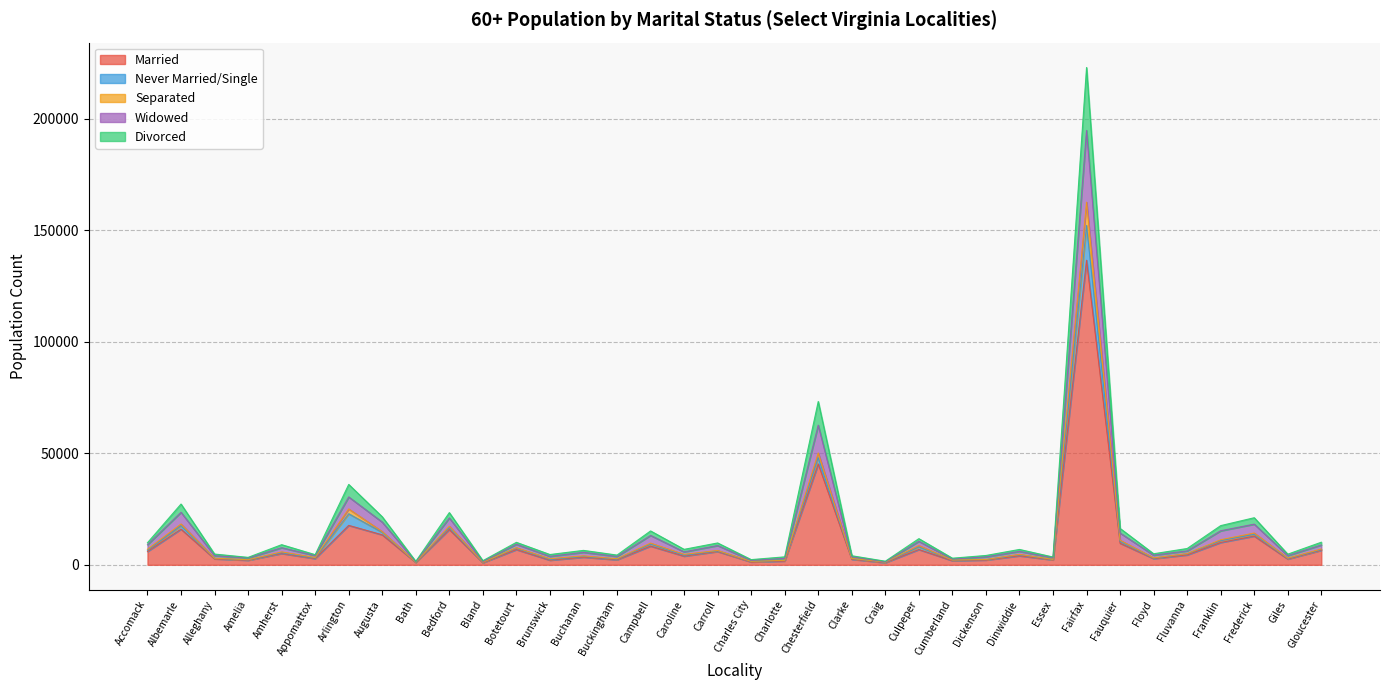

Between Caroline and Floyd, which series saw the biggest shift?

Widowed